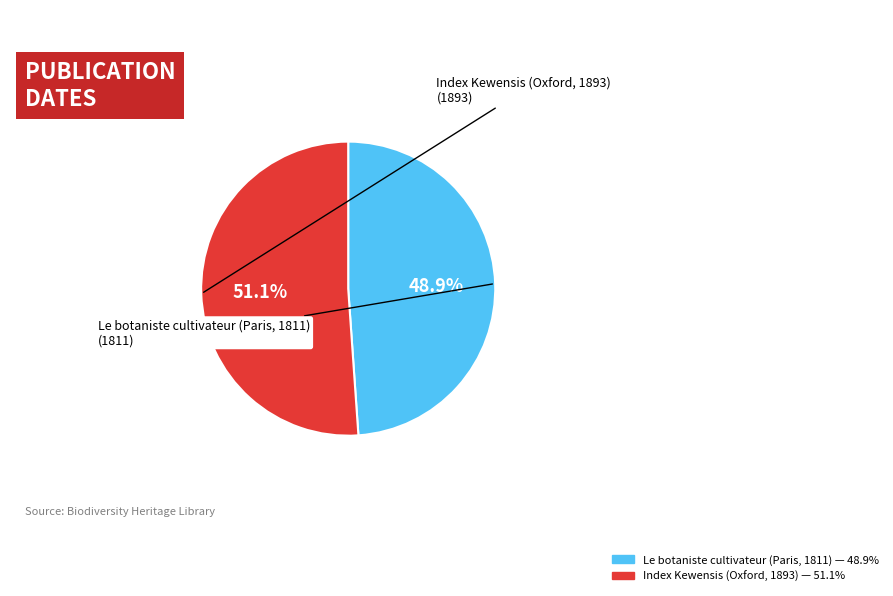

True or false: Le botaniste cultivateur (Paris, 1811) accounts for 49% of the total.

True